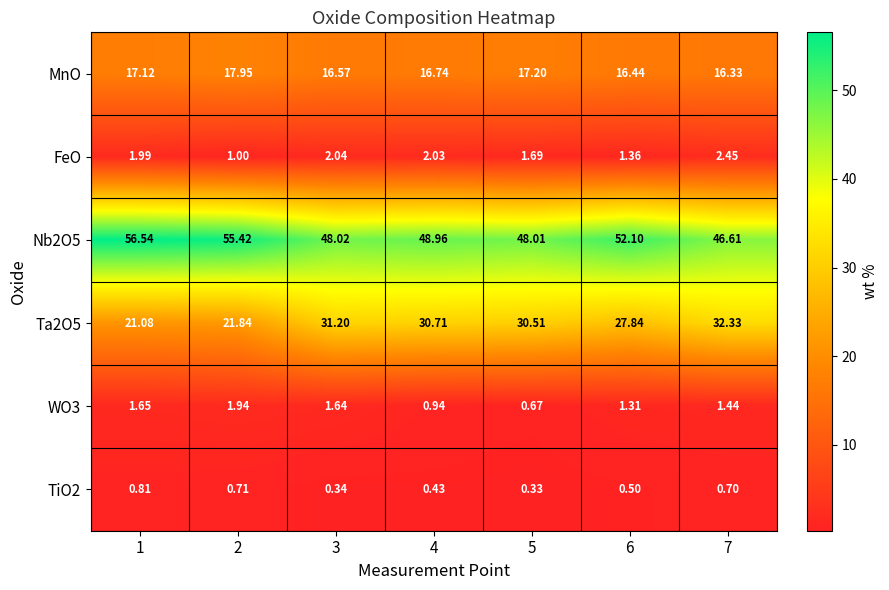

How many values in the Nb2O5 series are below 48?

1